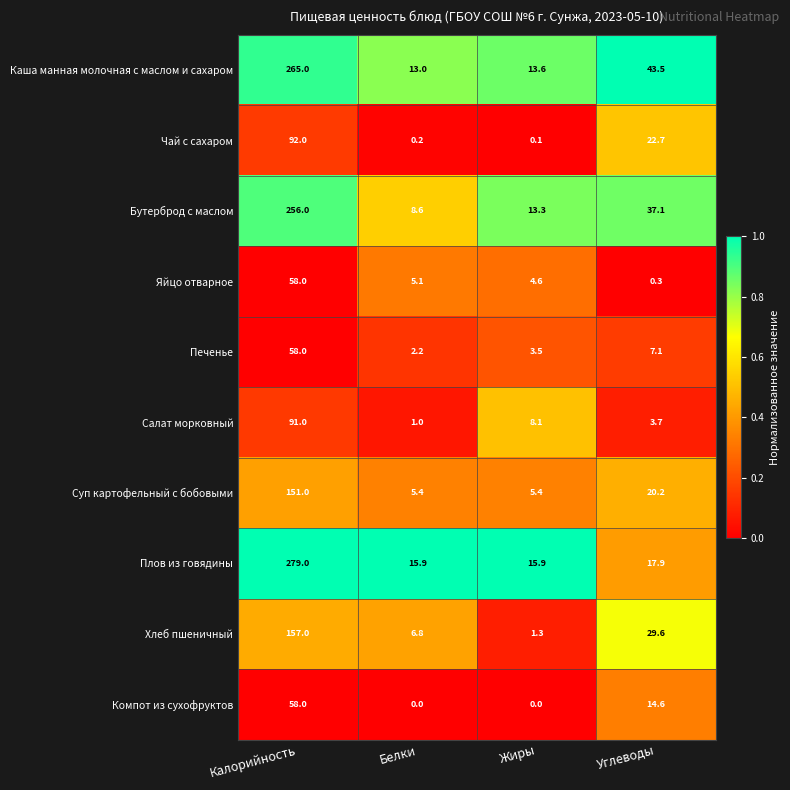

What is the total value across all series at Жиры?

65.8